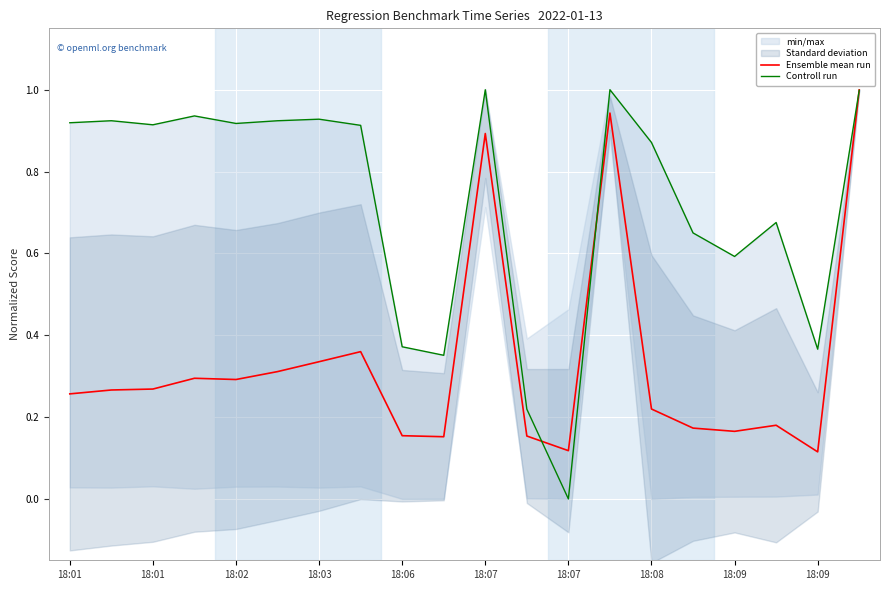

Which series has the largest range (max minus min)?

Controll run